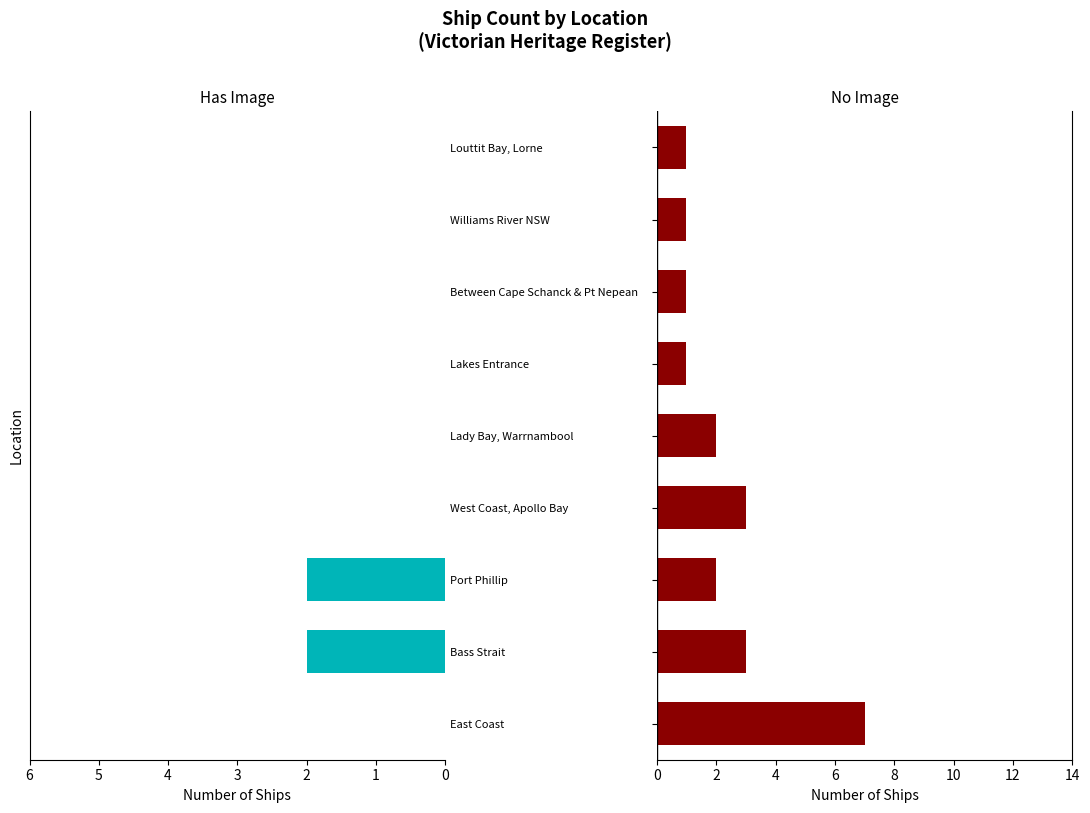

Between 1 and 4, which series saw the biggest shift?

Has Image